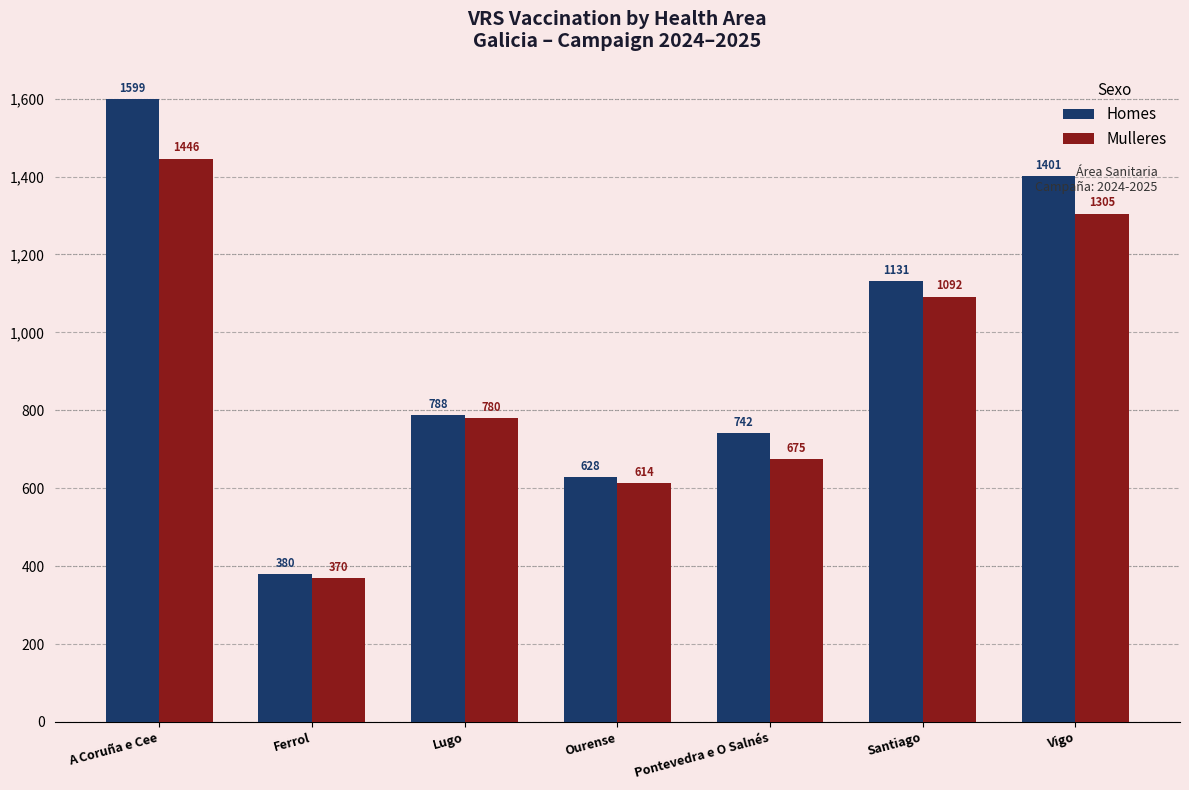

Reading left to right, transcribe all the data shown in this chart.

Homes: A Coruña e Cee=1599	Ferrol=380	Lugo=788	Ourense=628	Pontevedra e O Salnés=742	Santiago=1131	Vigo=1401
Mulleres: A Coruña e Cee=1446	Ferrol=370	Lugo=780	Ourense=614	Pontevedra e O Salnés=675	Santiago=1092	Vigo=1305